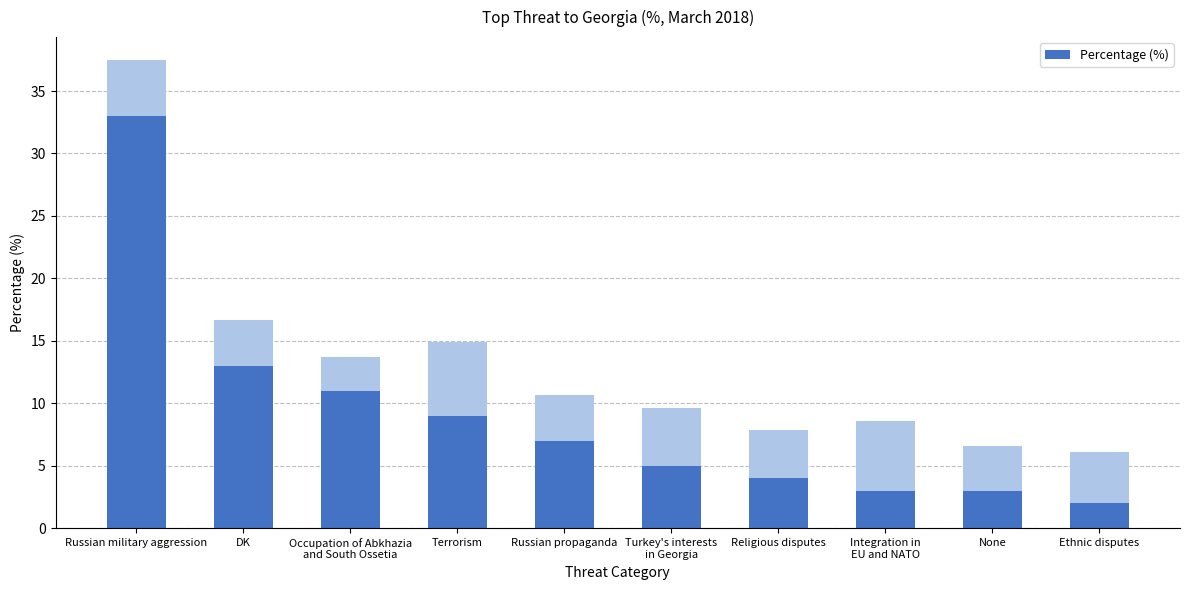

Rank the categories by value from highest to lowest.

Russian military aggression, DK, Occupation of Abkhazia
and South Ossetia, Terrorism, Russian propaganda, Turkey's interests
in Georgia, Religious disputes, Integration in
EU and NATO, None, Ethnic disputes